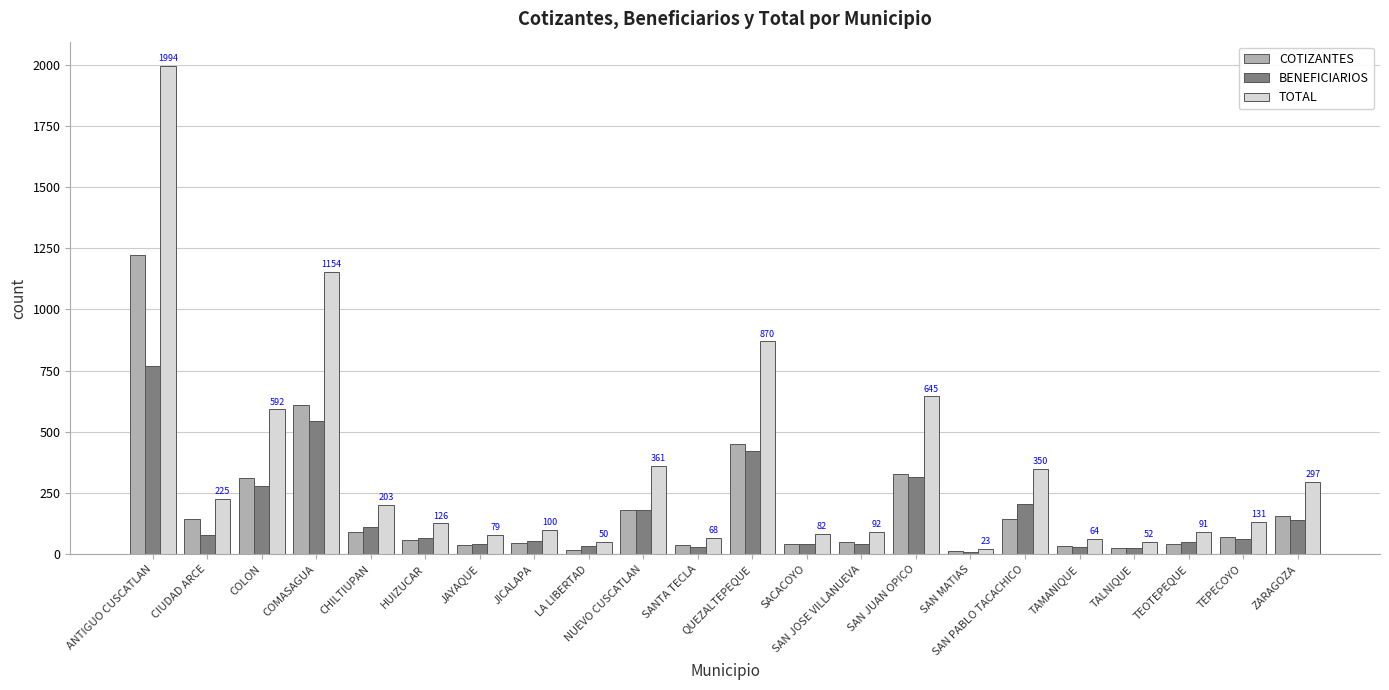

What is the sum of the TOTAL values at TALNIQUE and SAN JOSE VILLANUEVA?

144